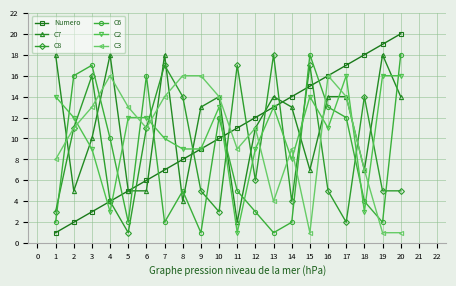

In C8, how many points are higher than both neighbors (excluding endpoints)?

6